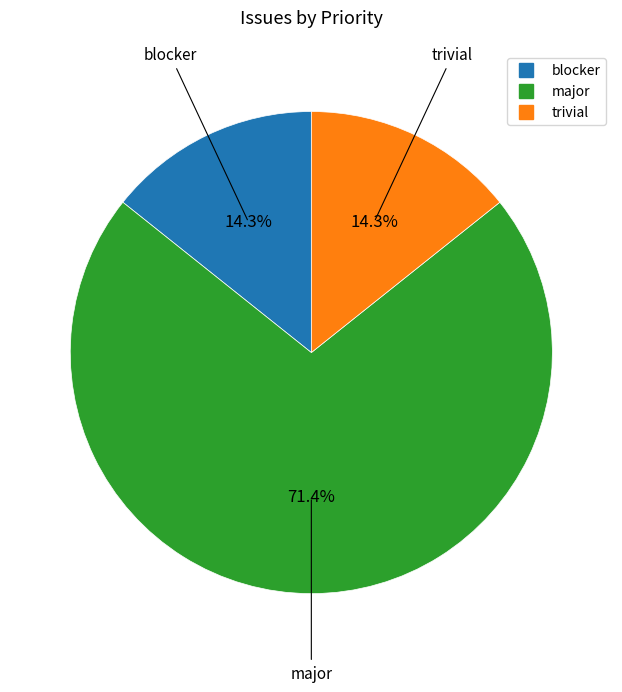

Does any single category account for the majority?

Yes